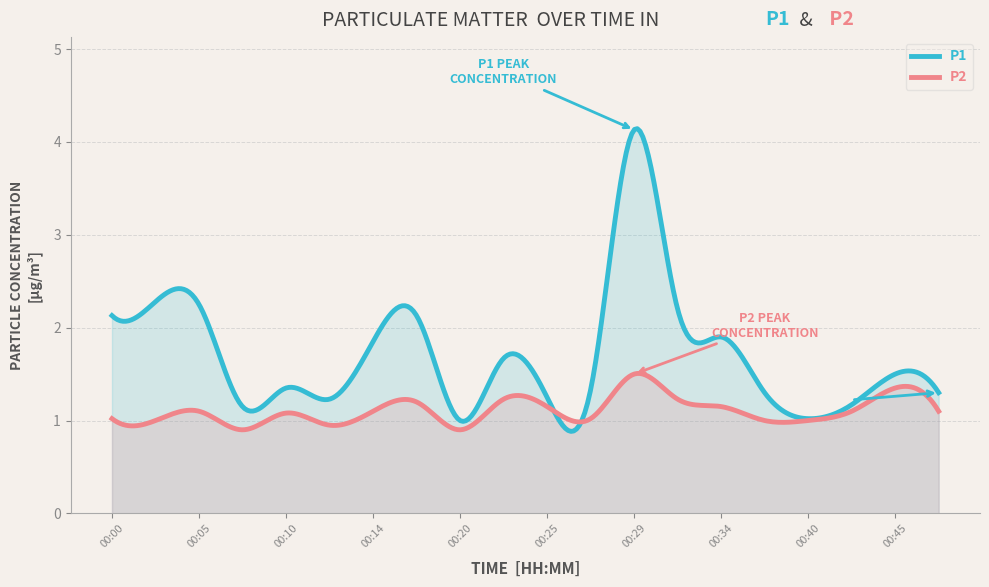

Rank the series by their maximum value, from lowest to highest.

P2, P1